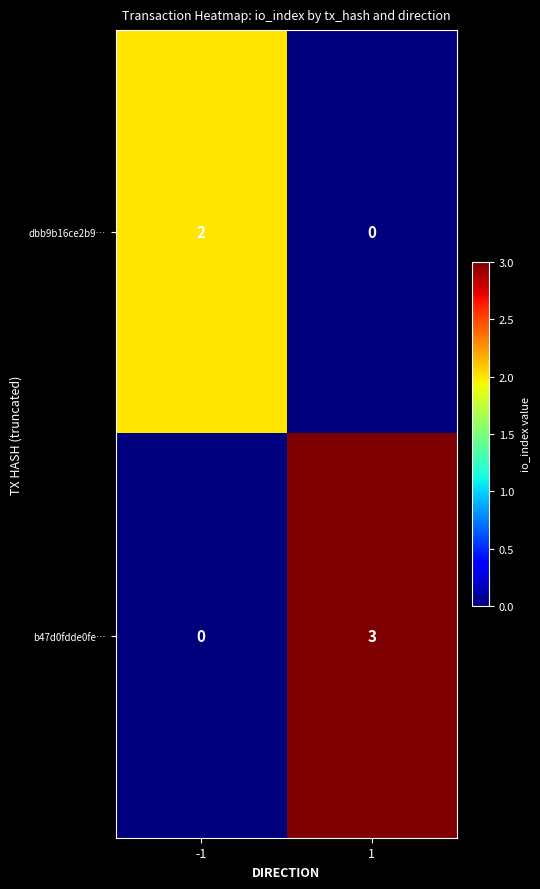

Rank the series at 1 from highest to lowest value.

b47d0fdde0fe…, dbb9b16ce2b9…